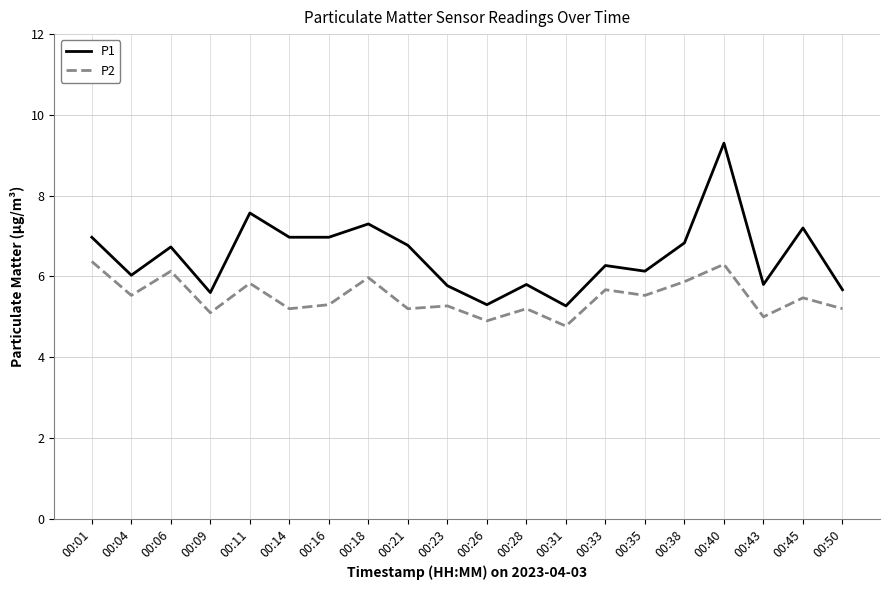

At which category is the sum across all series the highest?

00:40